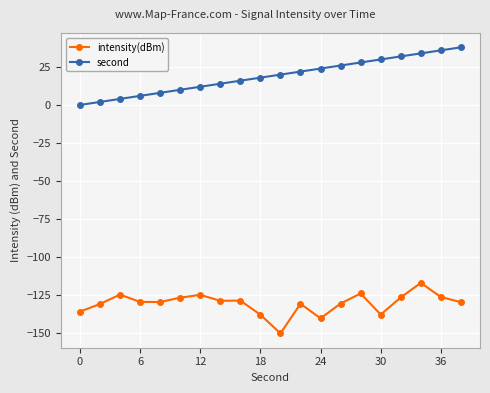

Rank the series by their maximum value, from lowest to highest.

intensity(dBm), second